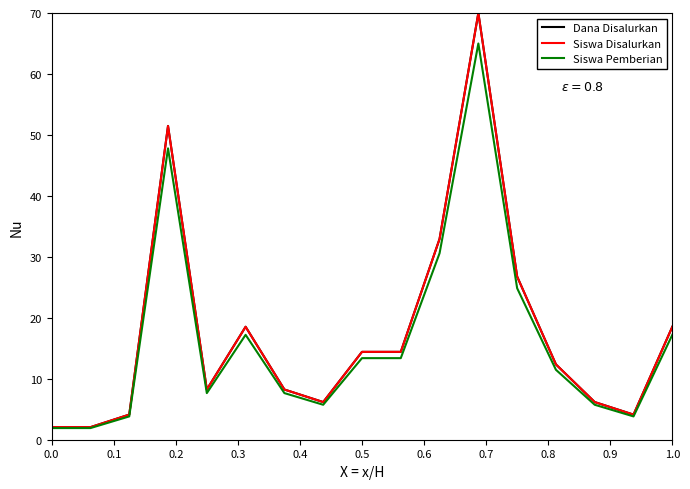

Does the chart have visible grid lines?

No